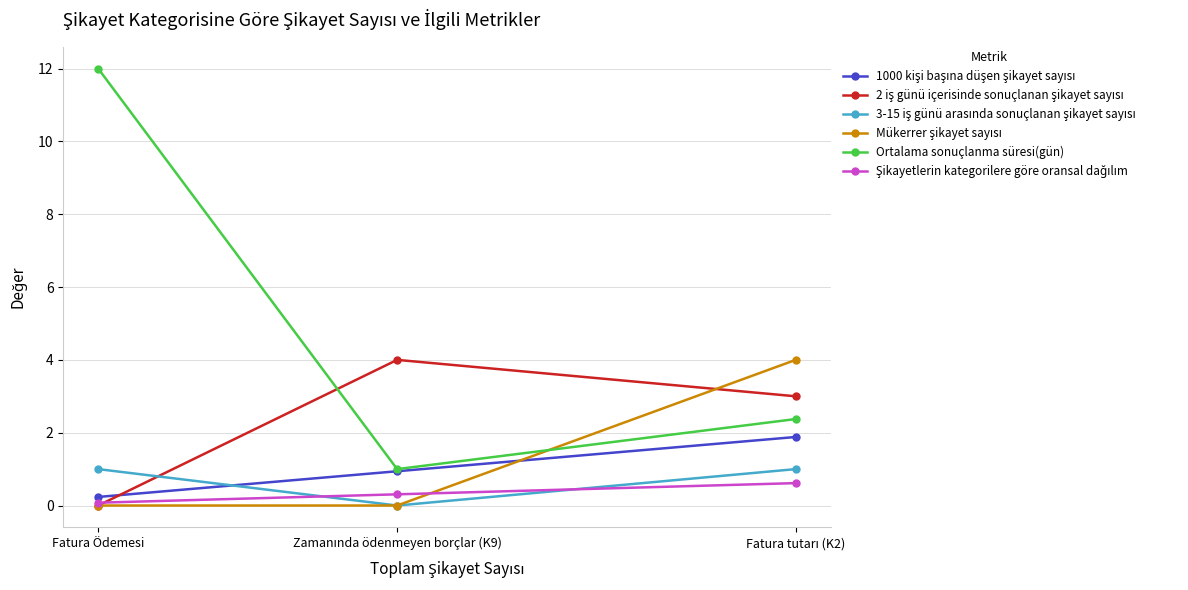

How many positive values does the 2 iş günü içerisinde sonuçlanan şikayet sayısı series have?

2